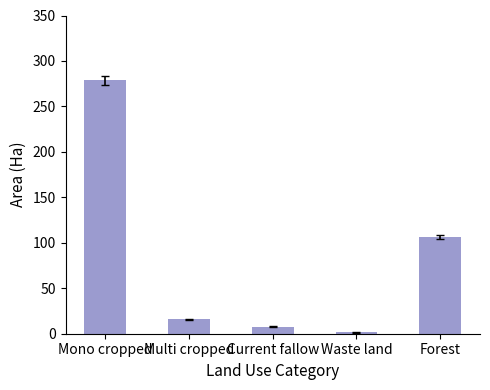

Is it true that the value at Forest is 46.1?

False